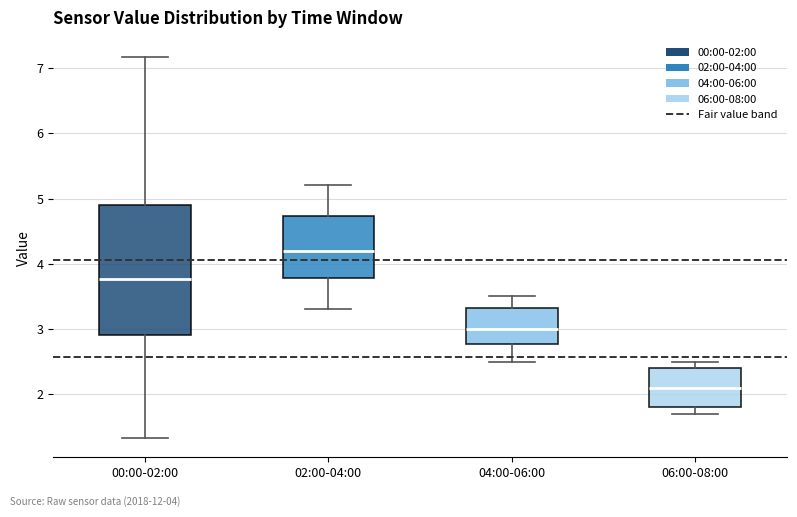

Reading left to right, read every box against the y-axis: the position of its median line, the range the box covers, and the ends of its whiskers. The values are not printed on the chart, so give them approximately, as read against the axis.

00:00-02:00: median 3.8, box 2.9 to 4.9, whiskers 1.3 to 7.2
02:00-04:00: median 4.2, box 3.8 to 4.7, whiskers 3.3 to 5.2
04:00-06:00: median 3.0, box 2.8 to 3.3, whiskers 2.5 to 3.5
06:00-08:00: median 2.1, box 1.8 to 2.4, whiskers 1.7 to 2.5